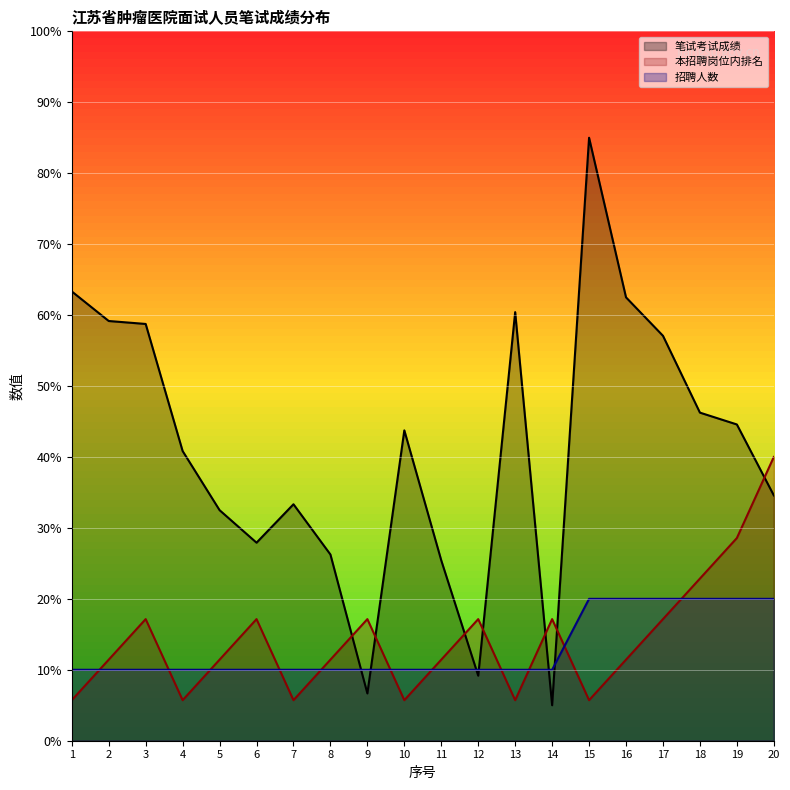

How many values in the 招聘人数 series exceed 10?

6